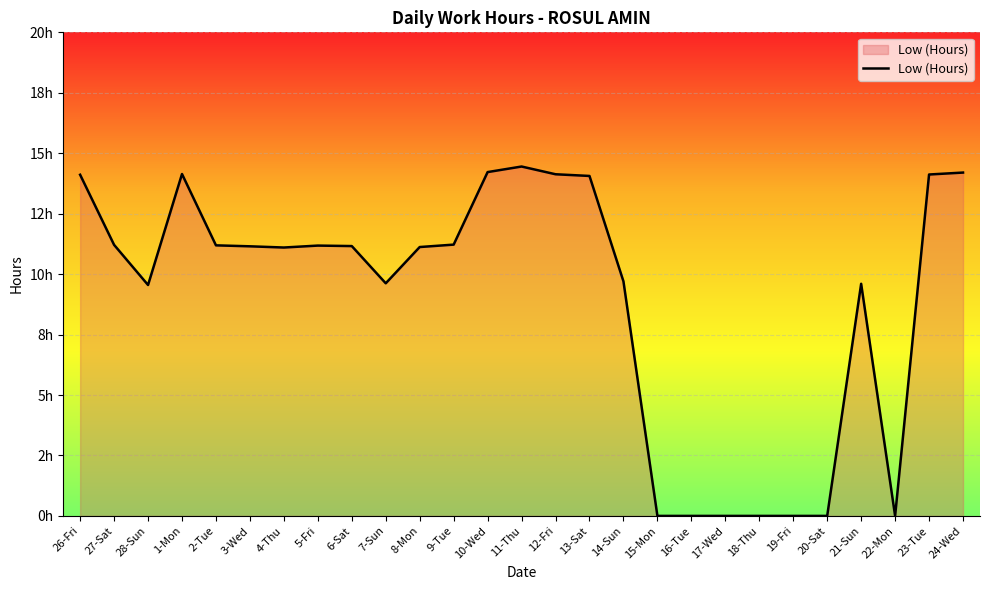

What is the difference between the second highest and second lowest values?

14.2